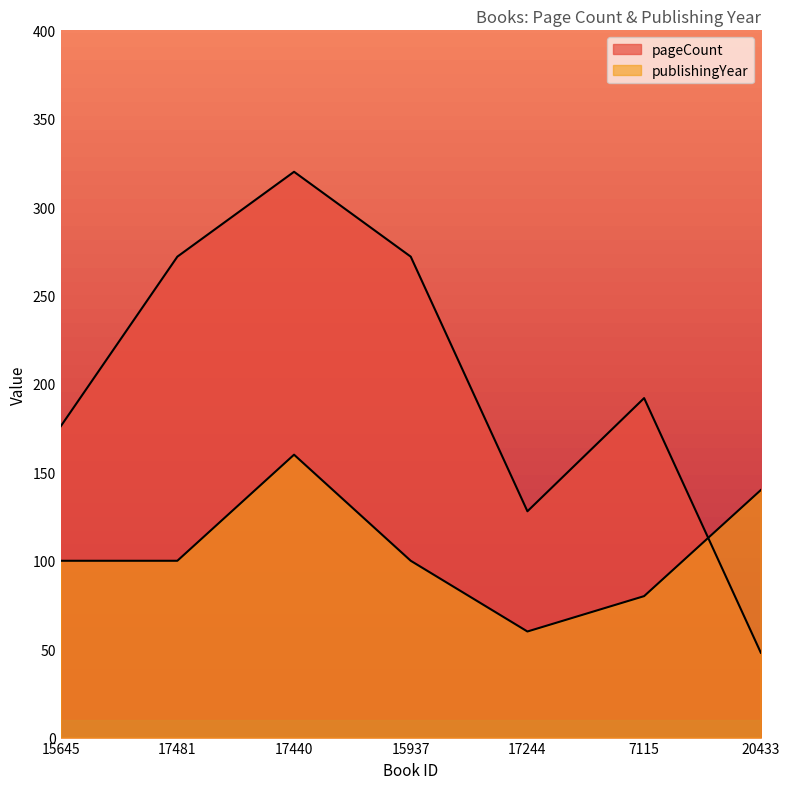

Where is pageCount nearest to the value 184?

15645